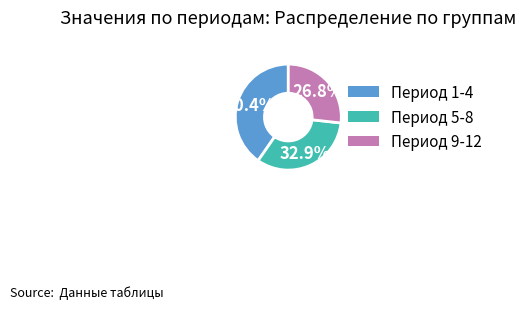

Does any single category account for the majority?

No